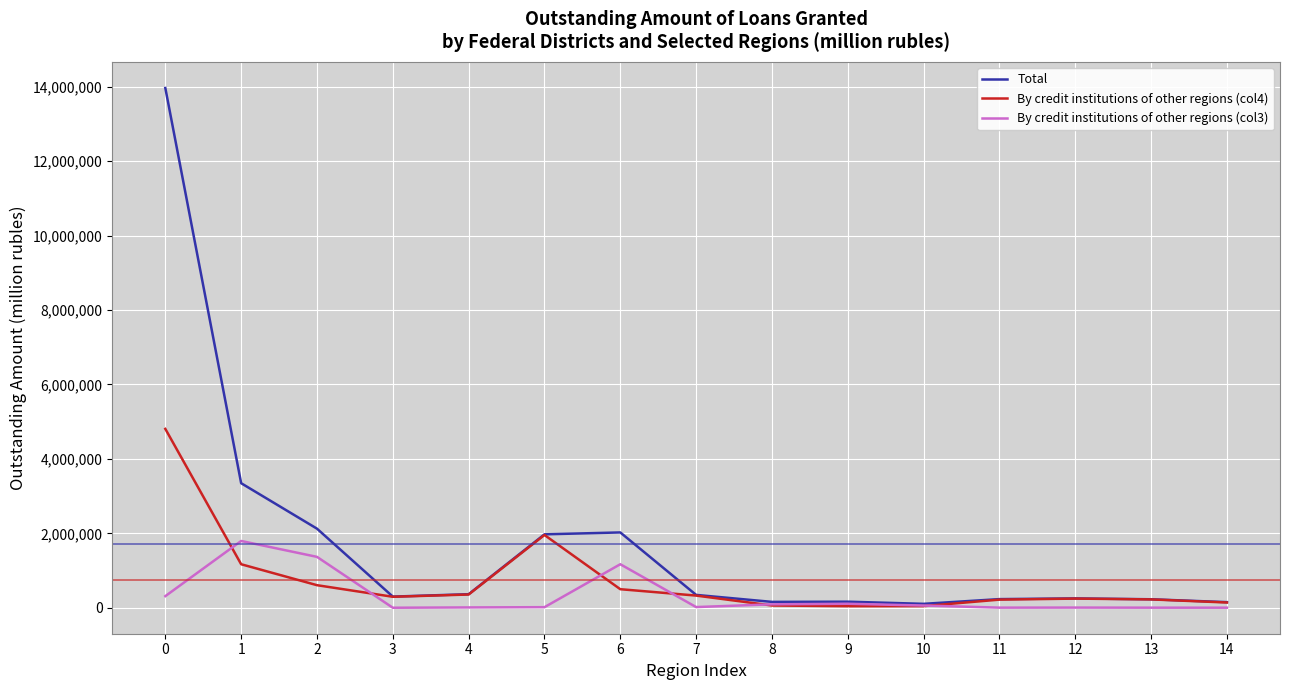

Is this an area chart (filled region under the line)?

No